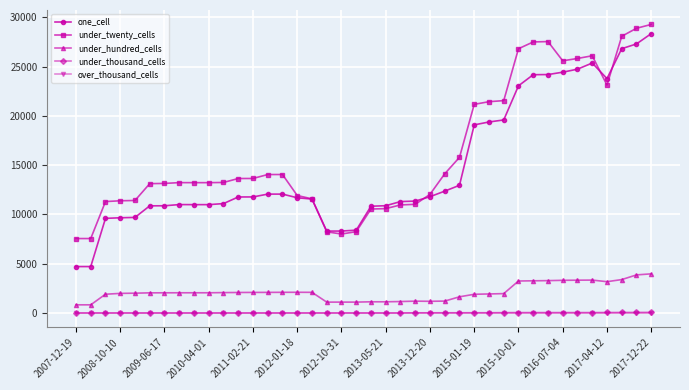

Which series has the widest spread of values?

one_cell